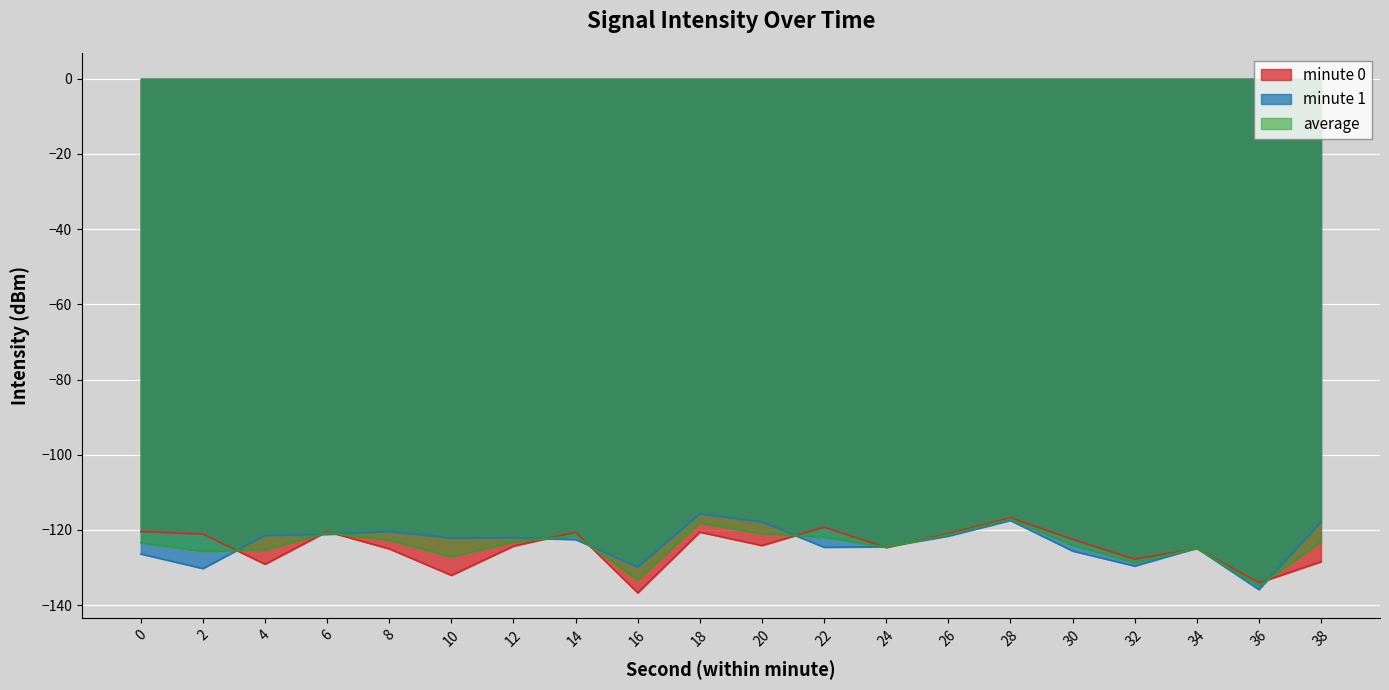

Is it true that the value at 0 is -120.4?

True